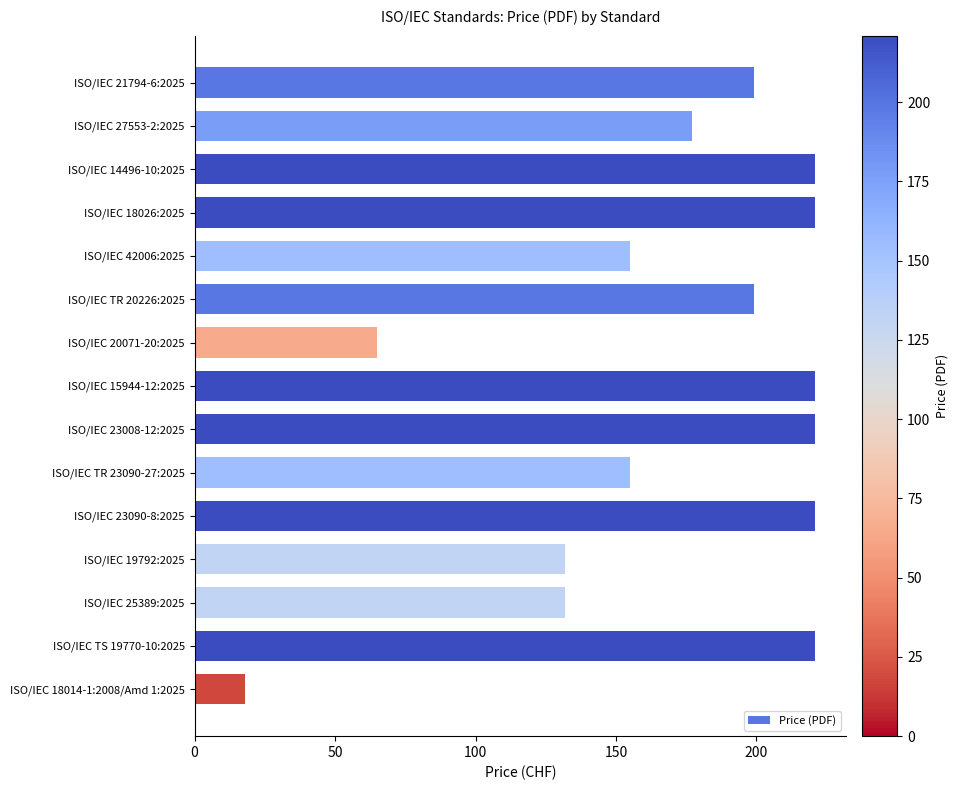

What is the maximum value shown in the chart?

221